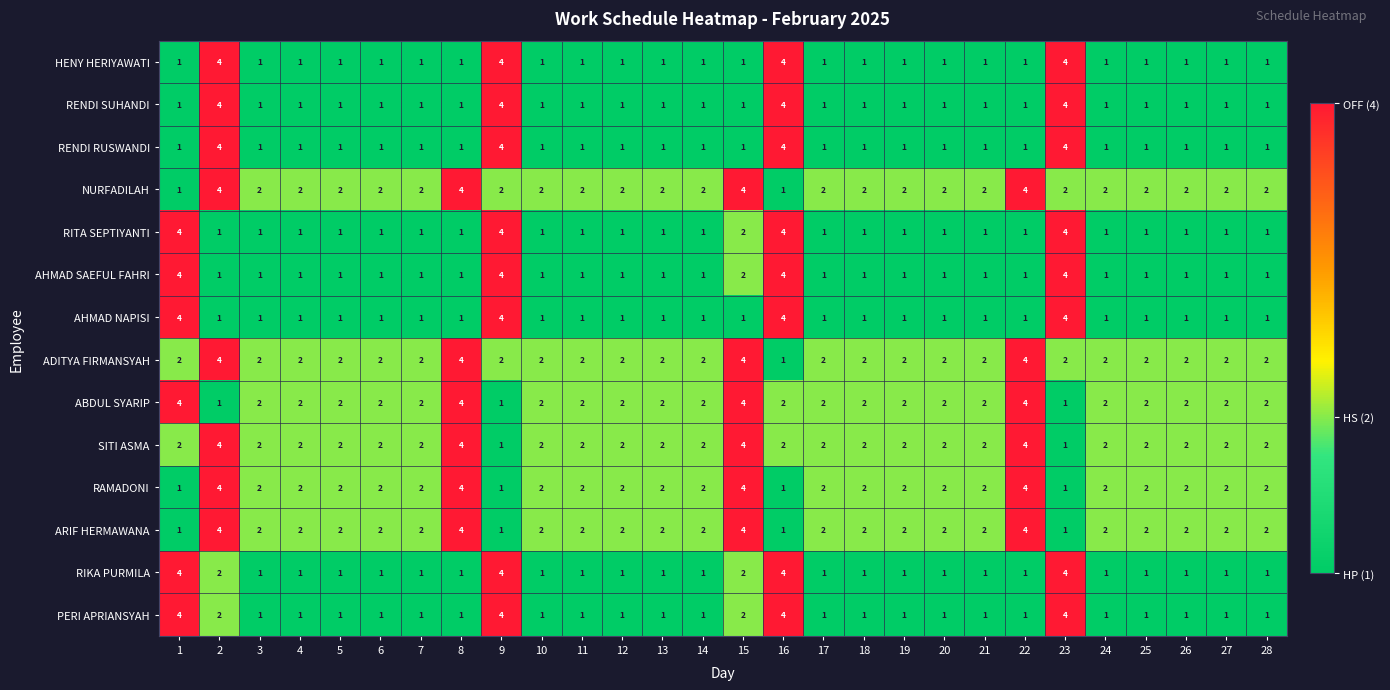

Is it true that ARIF HERMAWANA equals 2 at 3?

True